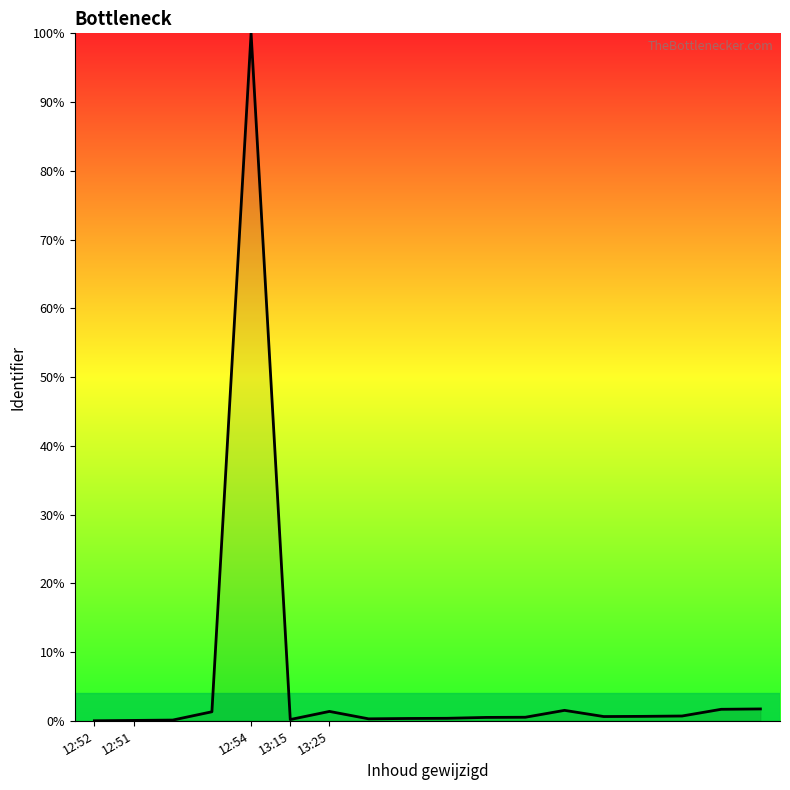

What is the greatest value displayed?

100.0